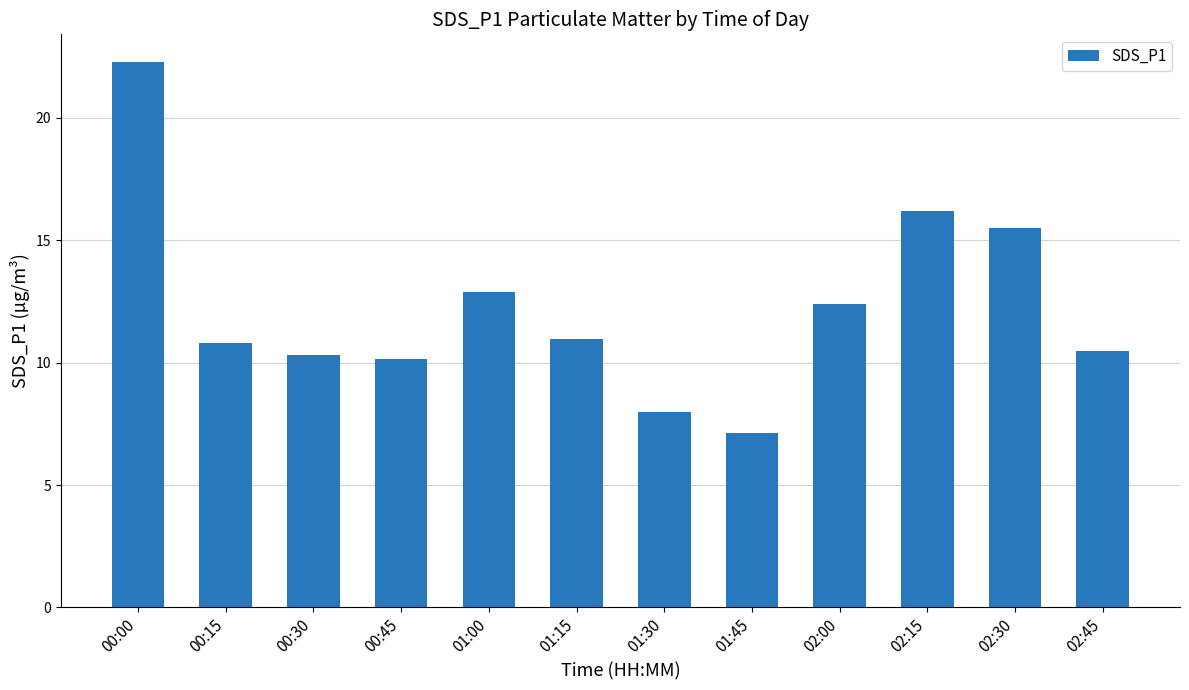

Between 00:30 and 02:15, which is larger?

02:15